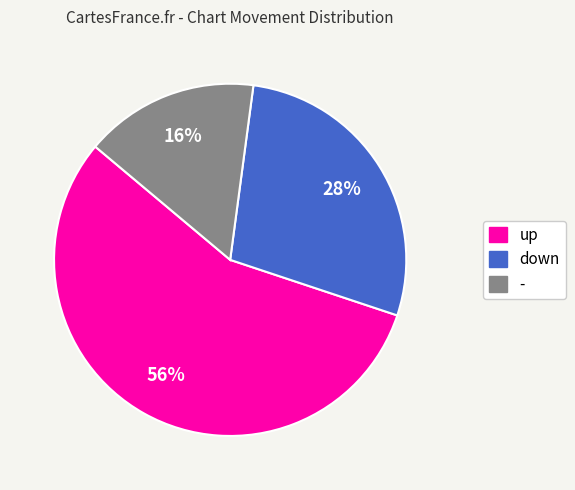

What is the smallest slice in the pie chart?

-